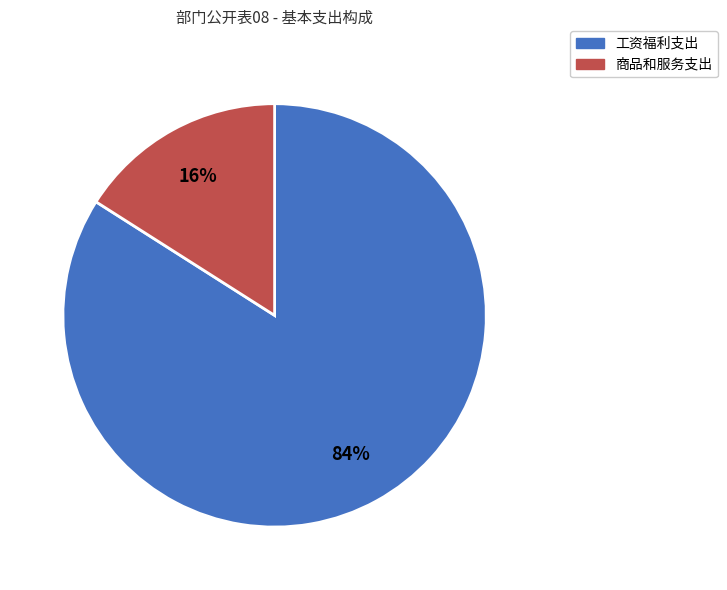

How many segments does this pie chart have?

2